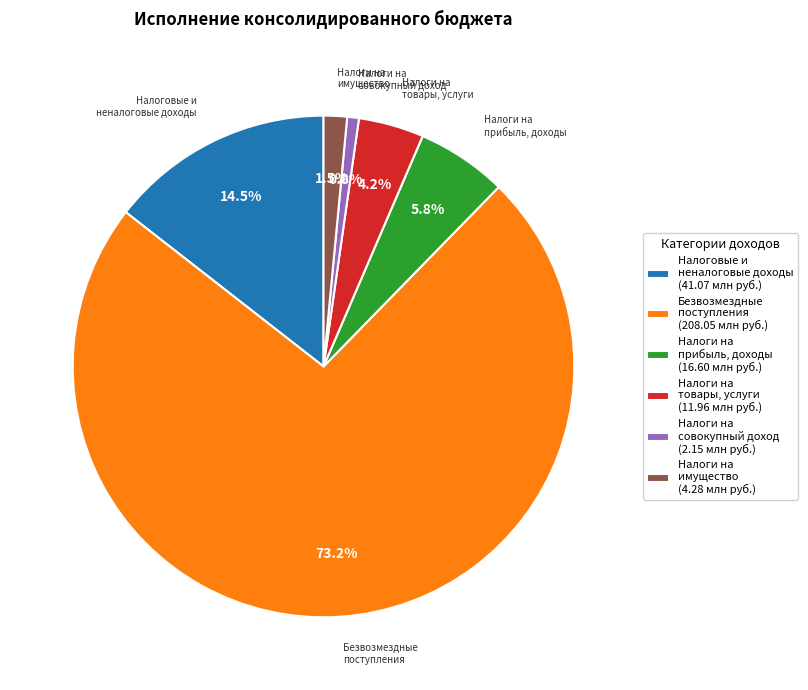

Which has a higher value, Налоги на товары, услуги (11.96 млн руб.) or Налоговые и неналоговые доходы (41.07 млн руб.)?

Налоговые и неналоговые доходы (41.07 млн руб.)